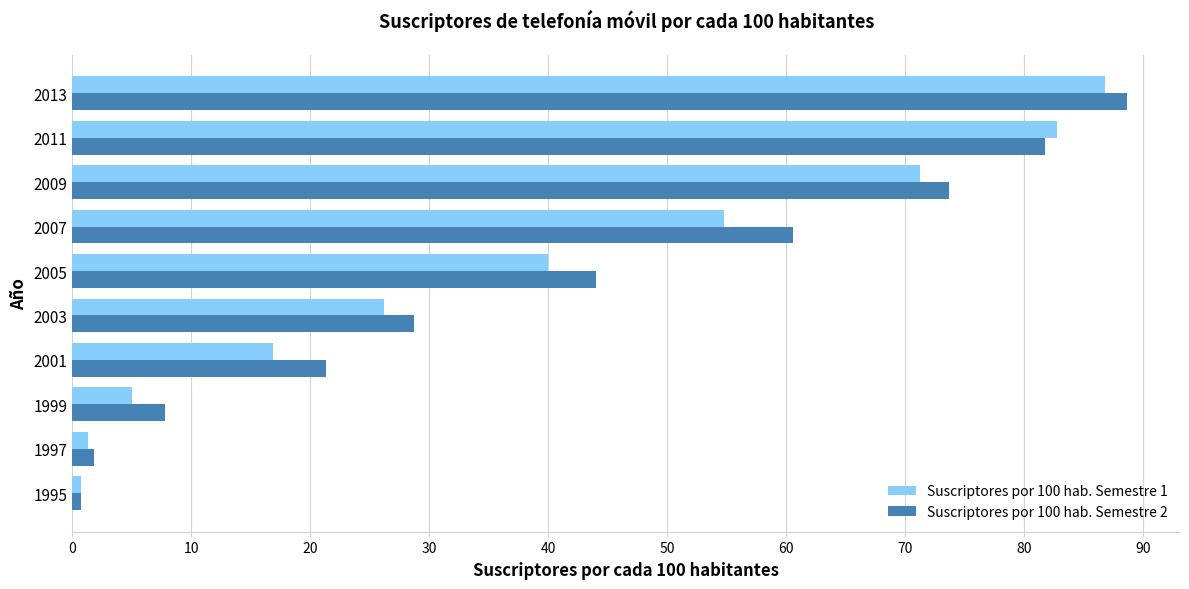

List the labels in order of Suscriptores por 100 hab. Semestre 2 value, largest first.

2013, 2011, 2009, 2007, 2005, 2003, 2001, 1999, 1997, 1995